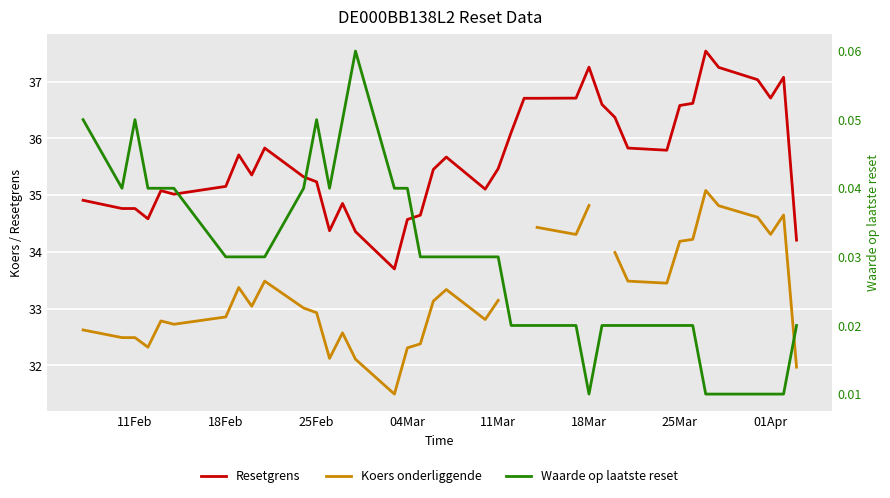

How many lines are shown in the chart?

3